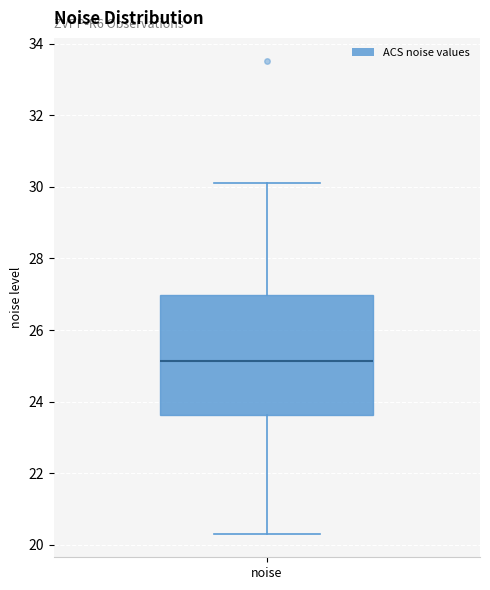

Where is the upper edge of the box for noise on the y-axis? The values are not printed on the chart, so give them approximately, as read against the axis.

27.0